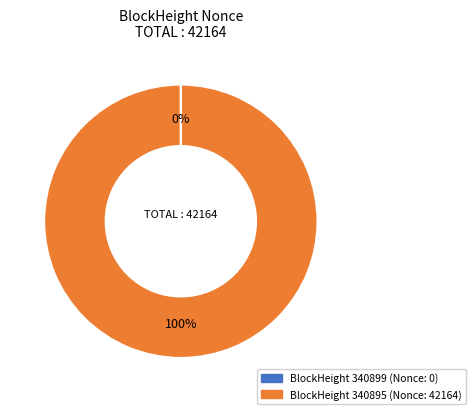

To the nearest percent, what is the average slice percentage?

50%